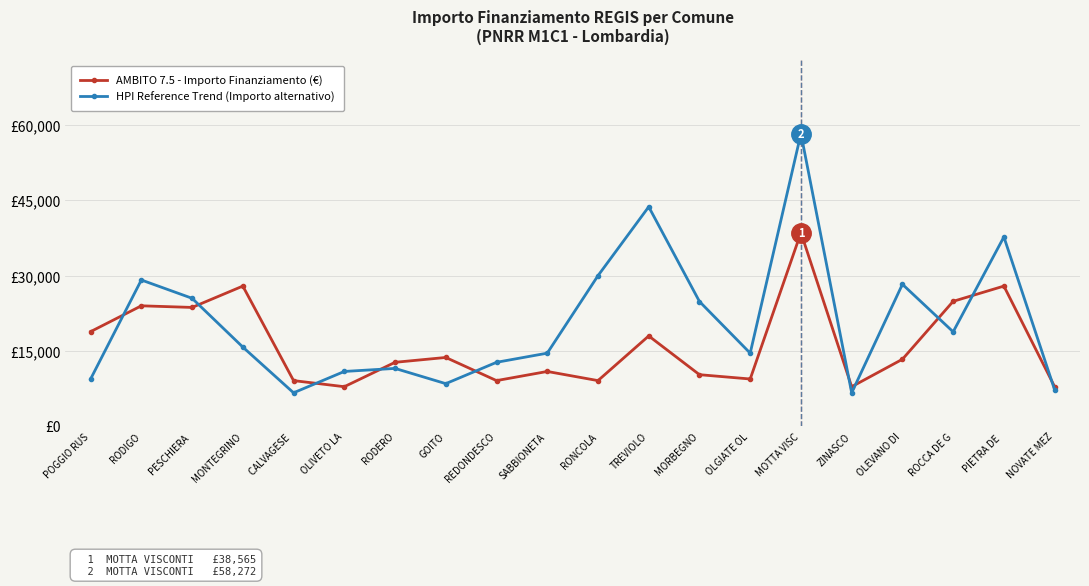

Is it true that AMBITO 7.5 - Importo Finanziamento (€) equals 3996 at TREVIOLO?

False